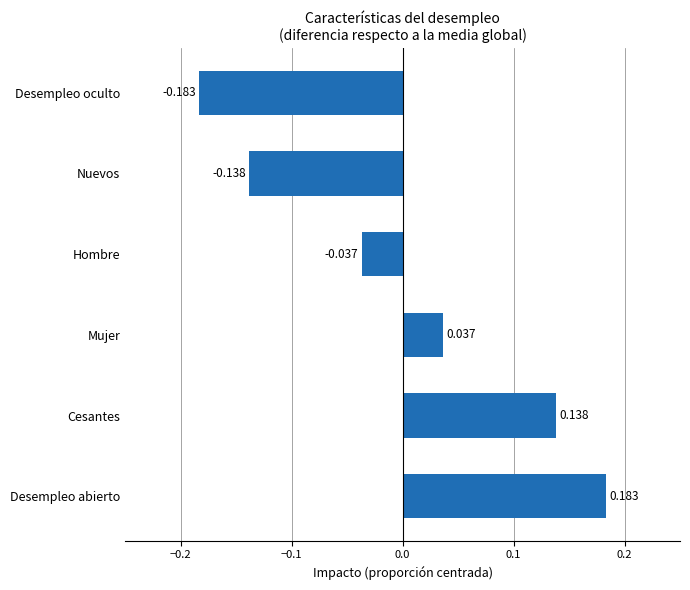

How many series are shown in this chart?

1